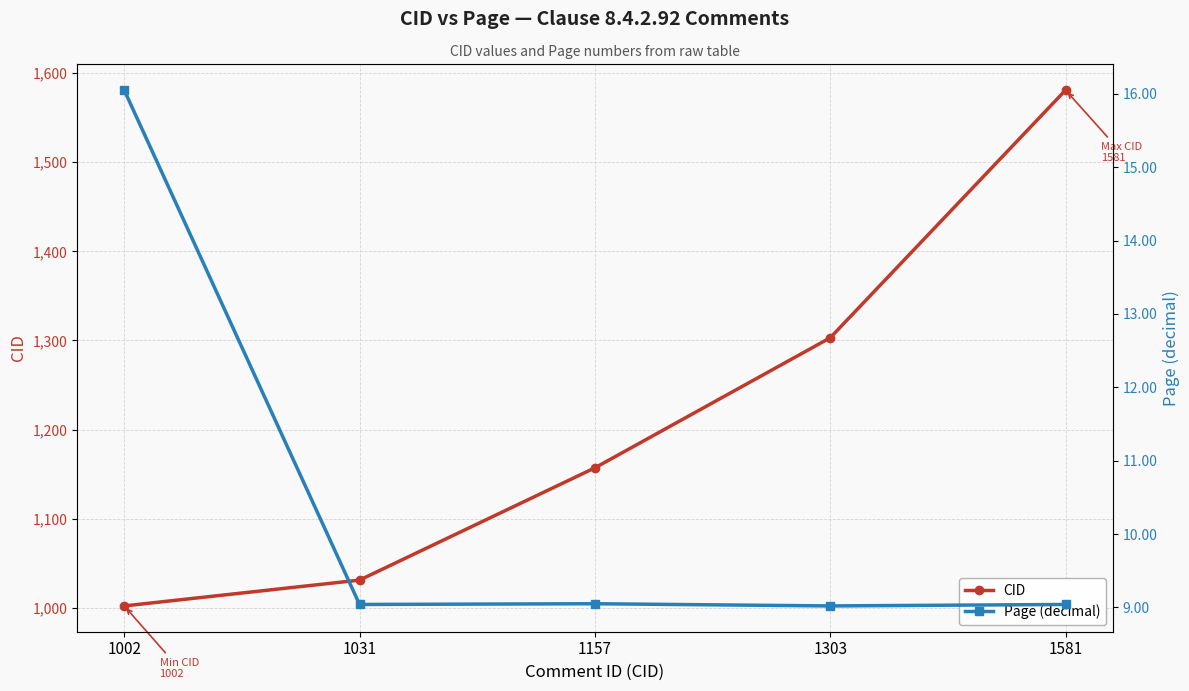

At which category does Page (decimal) reach its first local valley?

1031